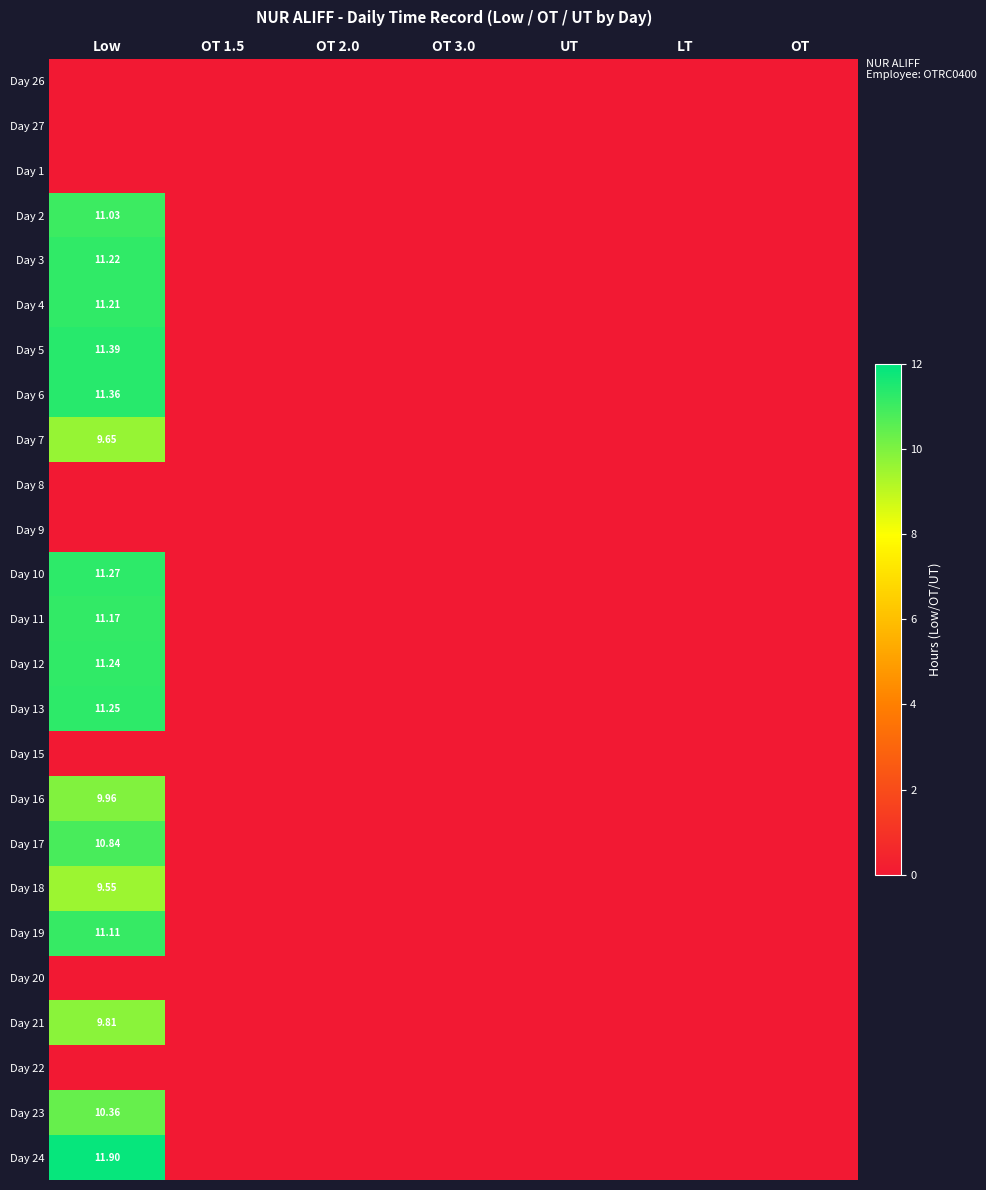

The Day 17 series shows 0.0 at OT 3.0. True or false?

True